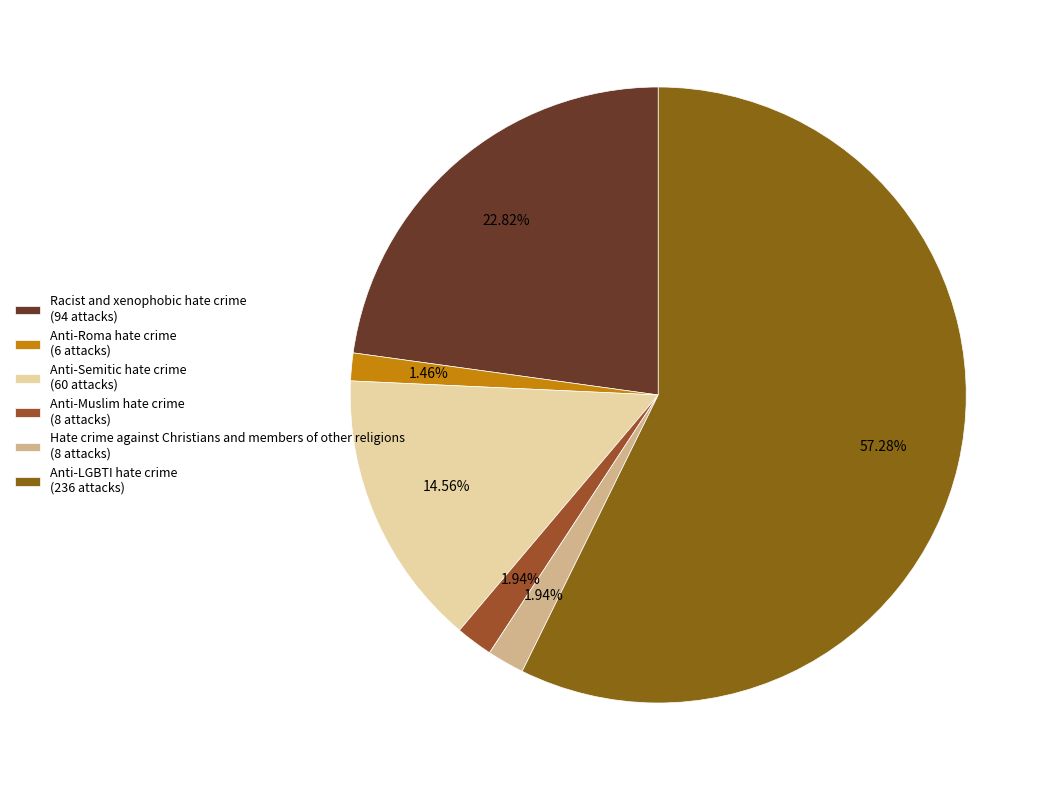

Do Anti-Semitic hate crime and Anti-Muslim hate crime together represent more than half of the pie?

No